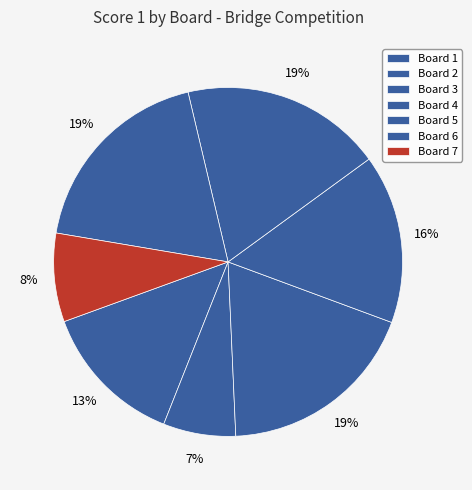

How many slices are in this pie chart?

7